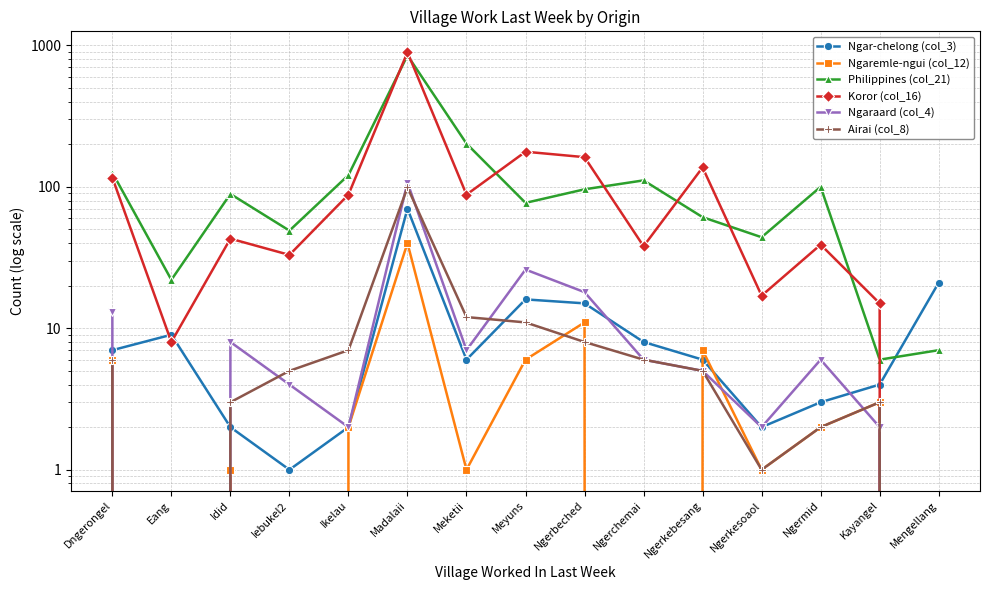

How many series are shown in this chart?

6